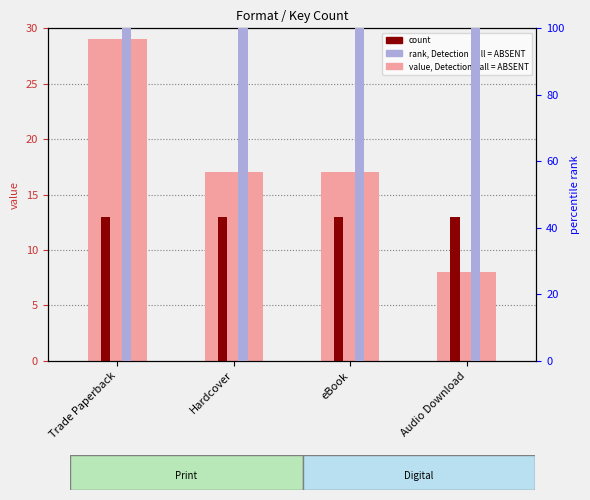

How many bars are there in total?

12